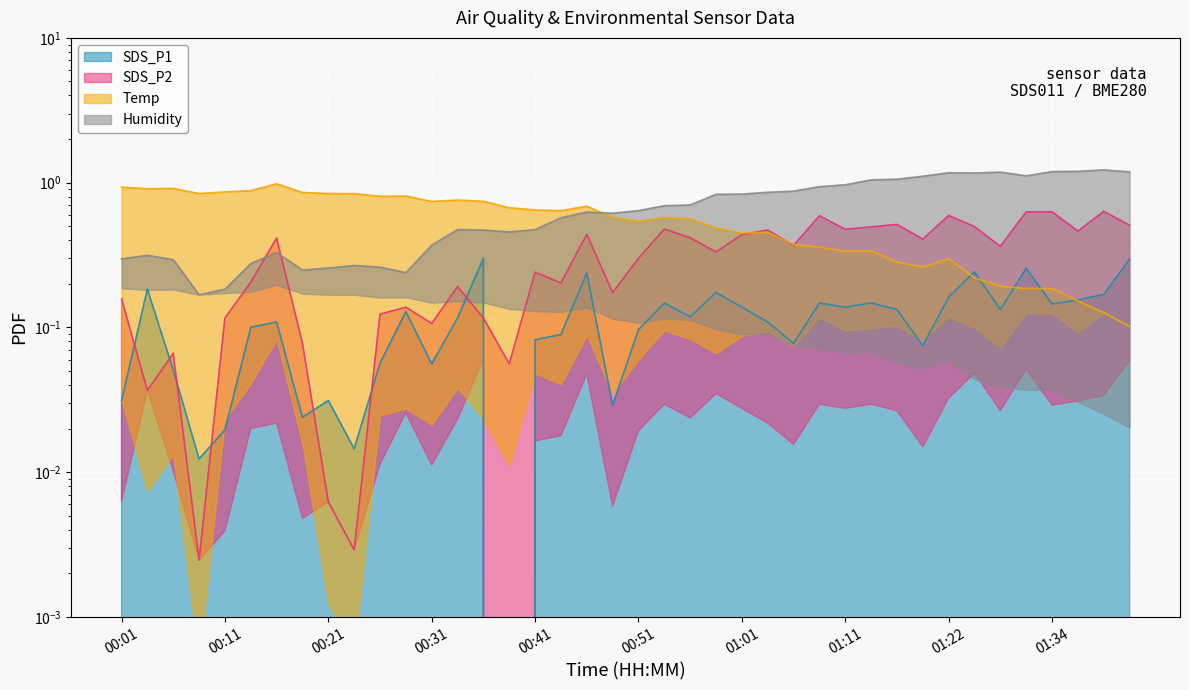

Where is the first local maximum for SDS_P1?

00:04